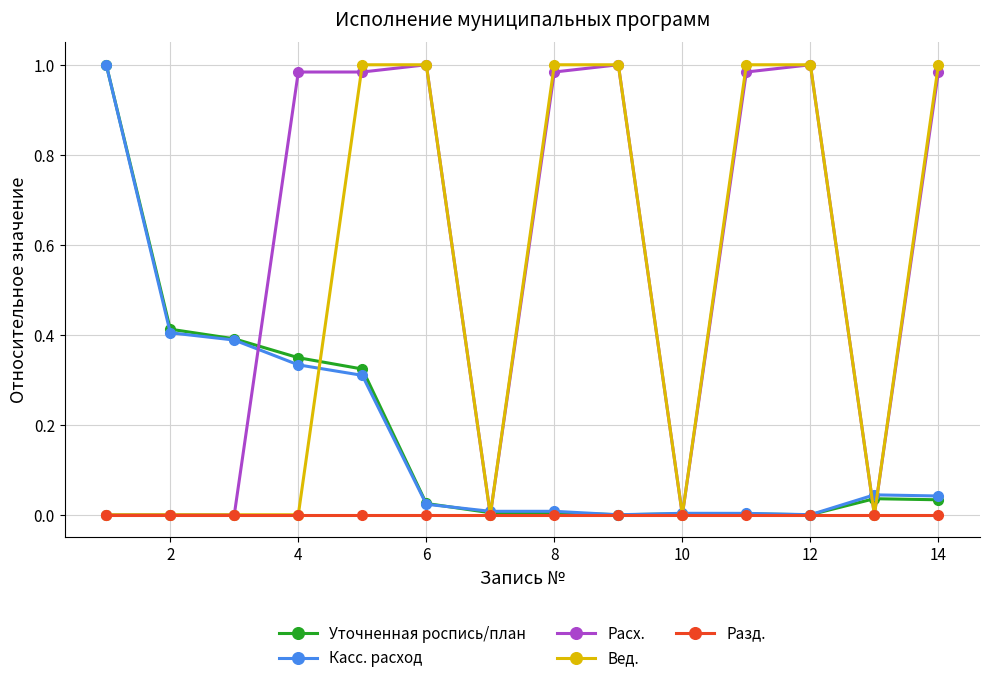

Between 2 and 4, which series saw the biggest shift?

Расх.